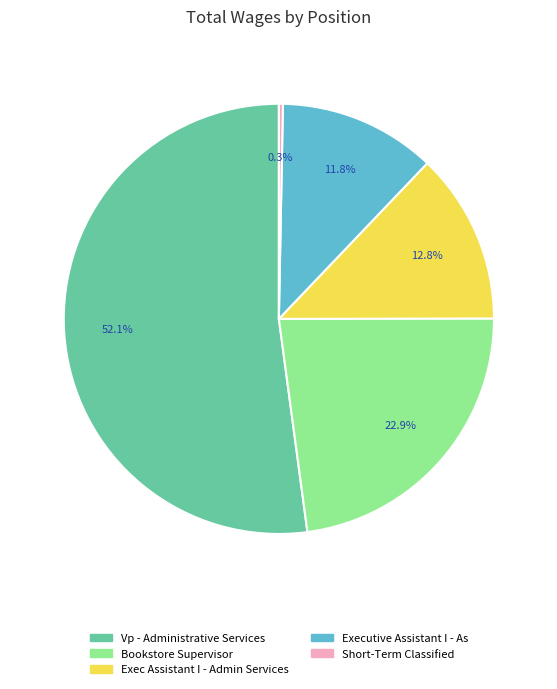

To the nearest percent, what is the difference between the Short-Term Classified and Vp - Administrative Services slice percentages?

52%